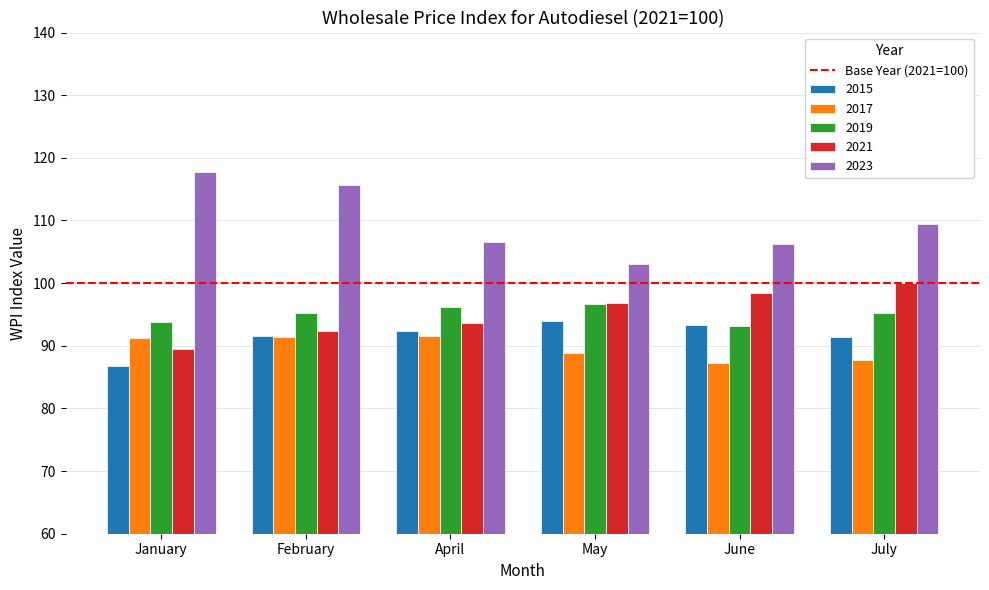

What position from the right is July?

1